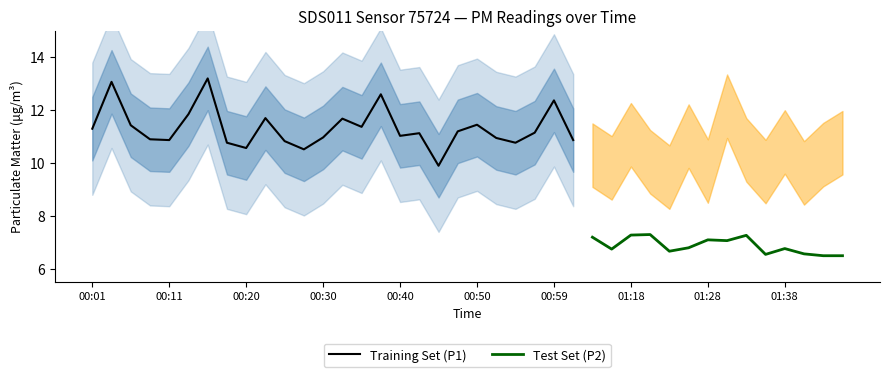

What position from the right is 00:40?

24